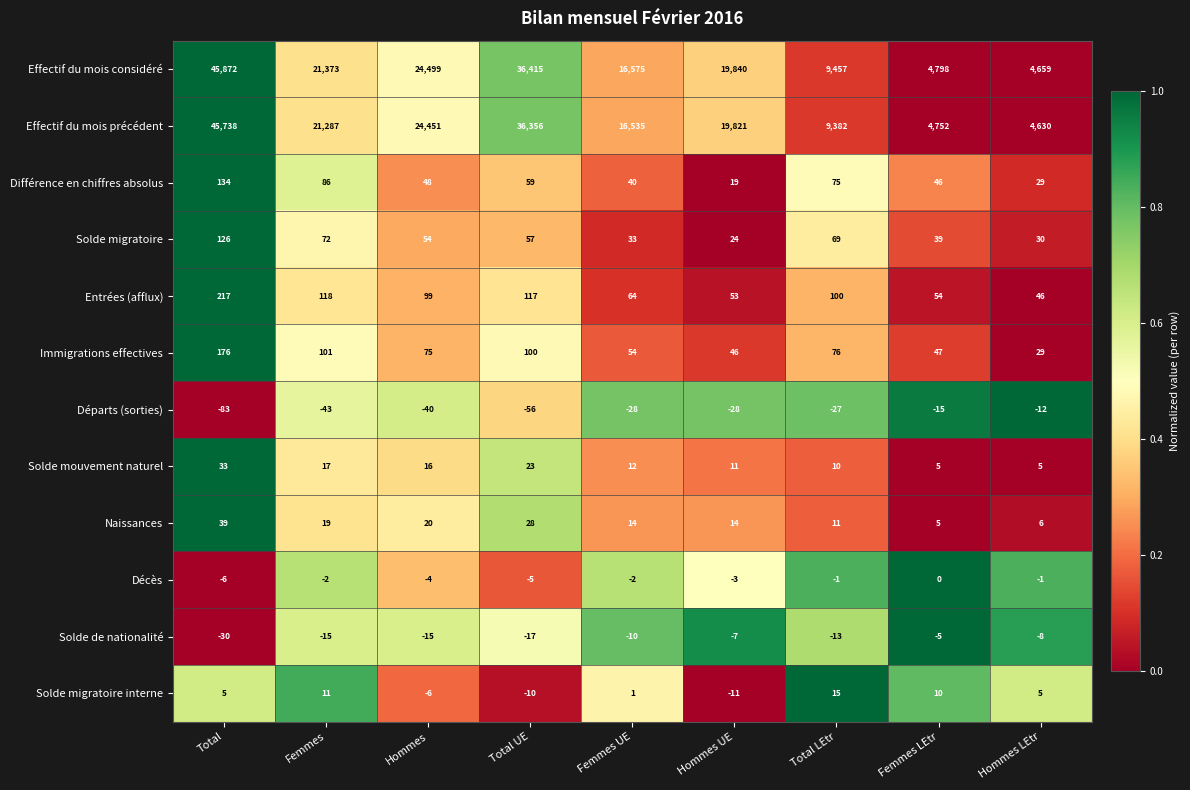

What is the sum of the Entrées (afflux) values at Femmes and Hommes UE?

171